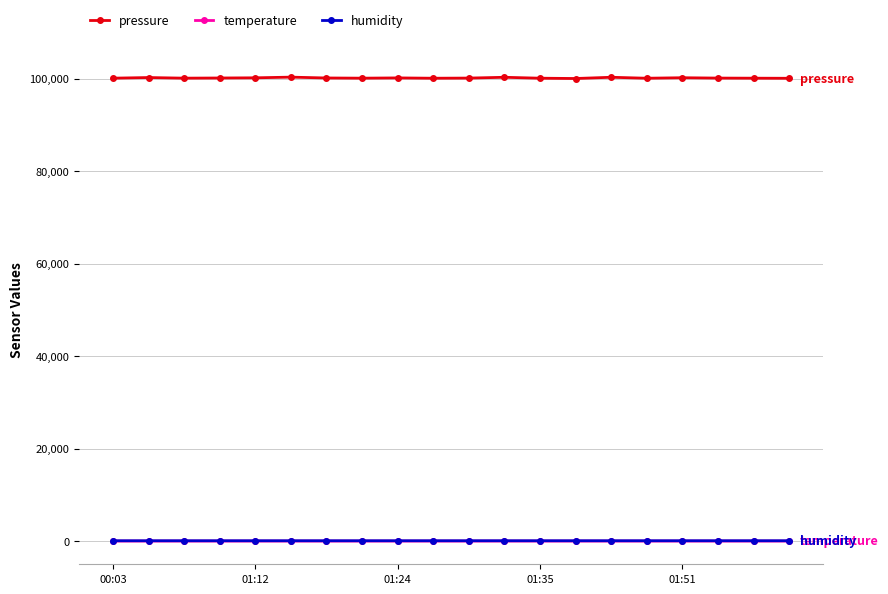

True or false: pressure and temperature intersect in this chart.

False